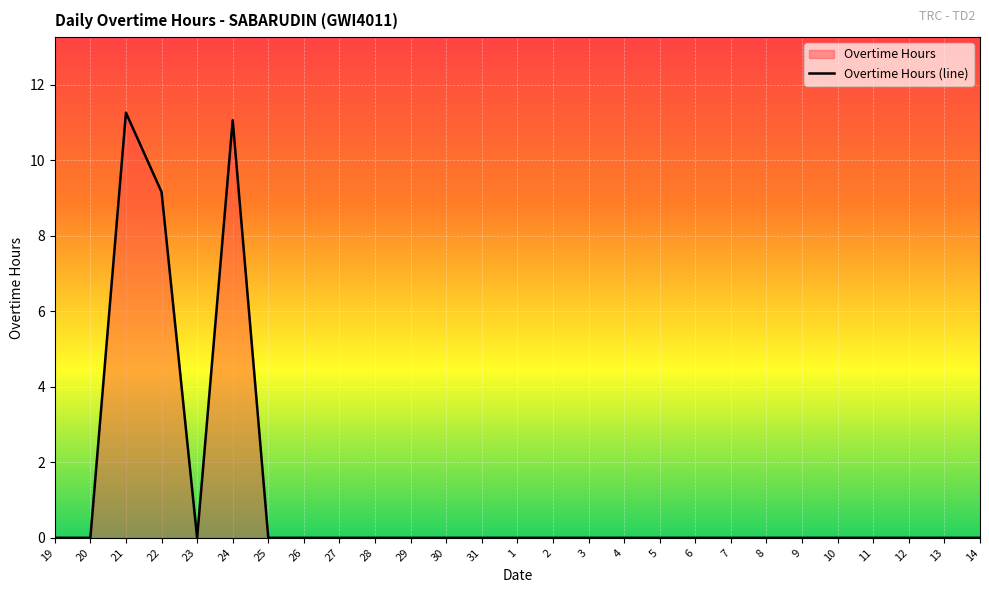

How many positive values are there?

3